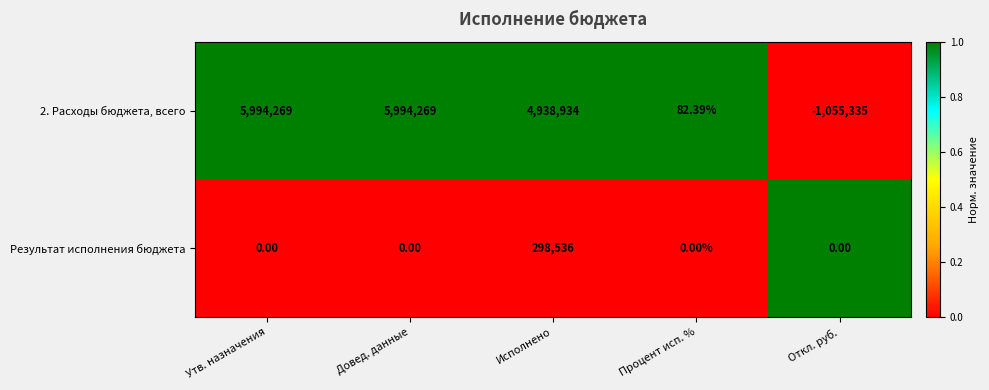

At which category does the chart reach its minimum across all series?

Откл. руб.